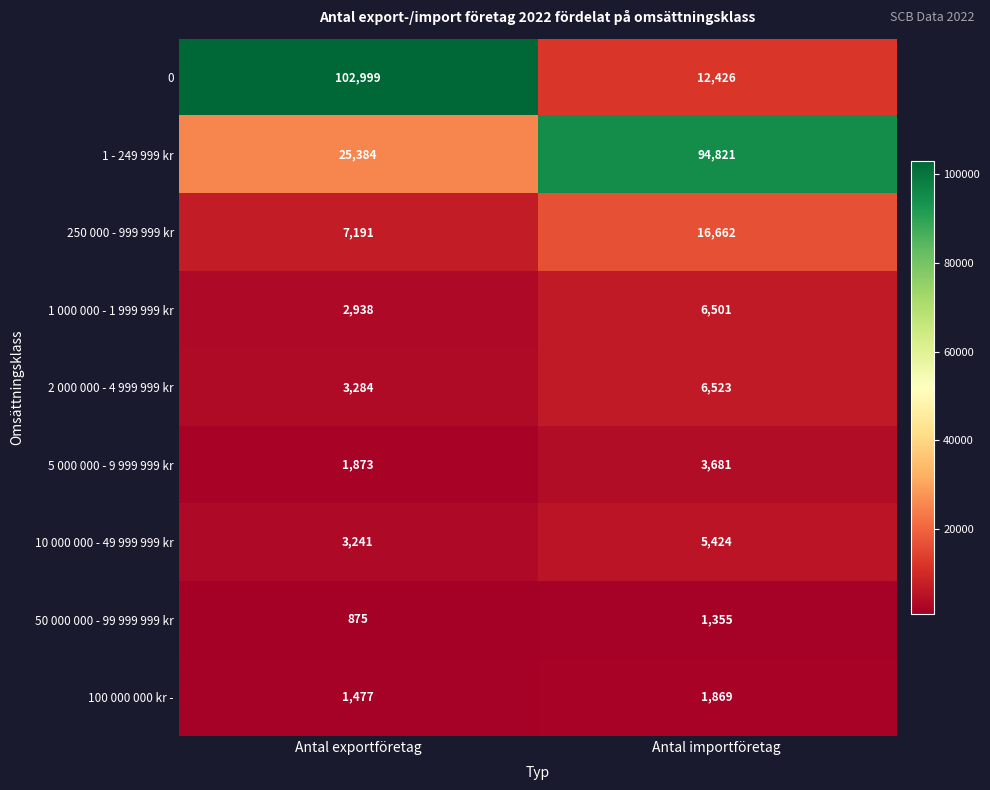

Reading left to right, what are all the values shown in this chart?

0: Antal exportföretag=102999	Antal importföretag=12426
1 - 249 999 kr: Antal exportföretag=25384	Antal importföretag=94821
250 000 - 999 999 kr: Antal exportföretag=7191	Antal importföretag=16662
1 000 000 - 1 999 999 kr: Antal exportföretag=2938	Antal importföretag=6501
2 000 000 - 4 999 999 kr: Antal exportföretag=3284	Antal importföretag=6523
5 000 000 - 9 999 999 kr: Antal exportföretag=1873	Antal importföretag=3681
10 000 000 - 49 999 999 kr: Antal exportföretag=3241	Antal importföretag=5424
50 000 000 - 99 999 999 kr: Antal exportföretag=875	Antal importföretag=1355
100 000 000 kr -: Antal exportföretag=1477	Antal importföretag=1869